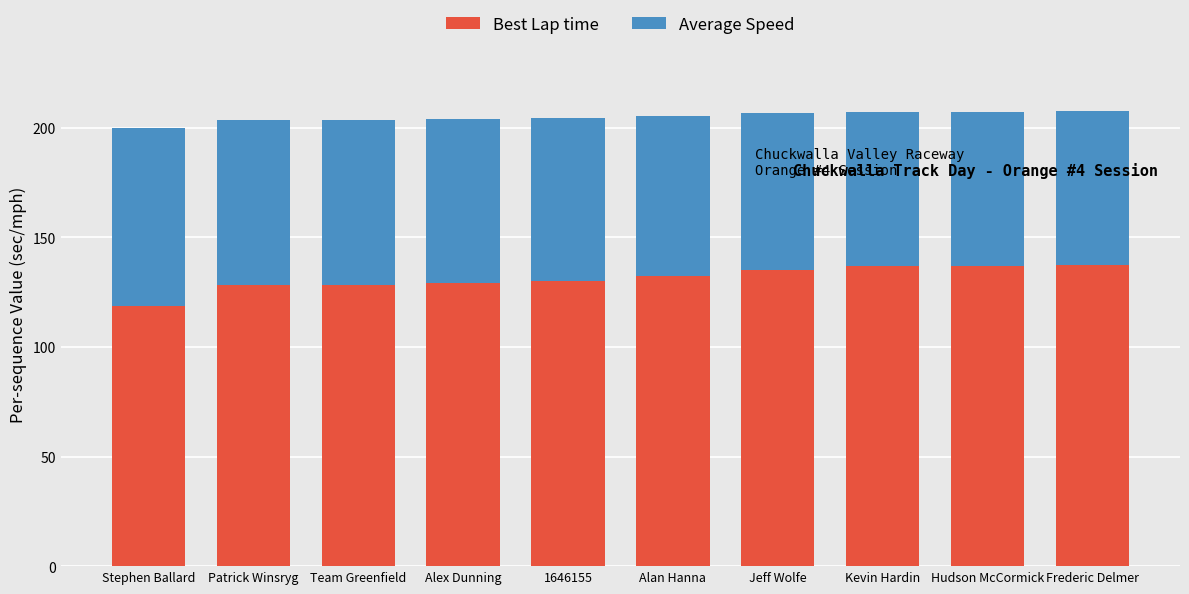

What is the sum of the Best Lap time values at Alex Dunning and Team Greenfield?

257.4